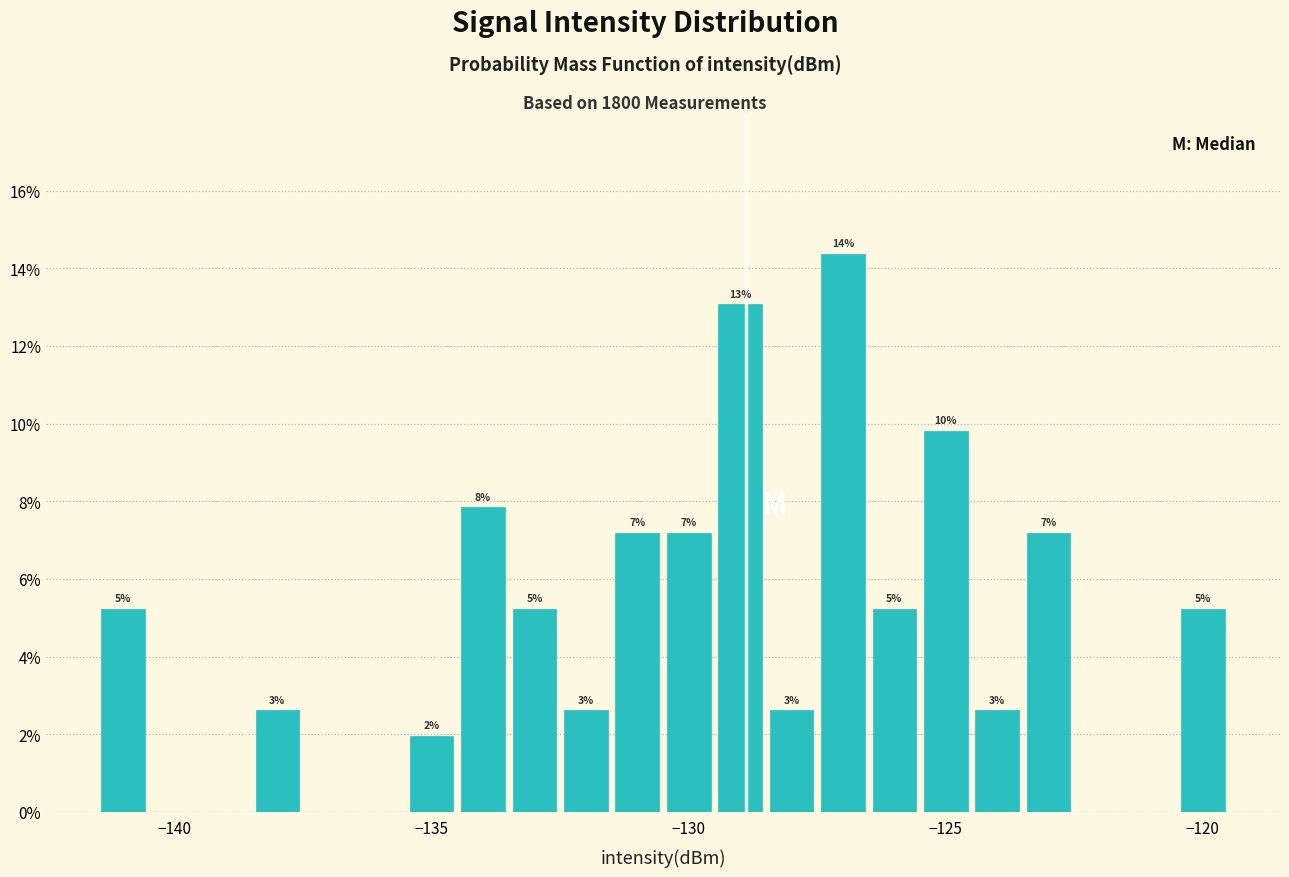

Read against the x-axis, roughly where is the centre of the tallest bar?

-127.0